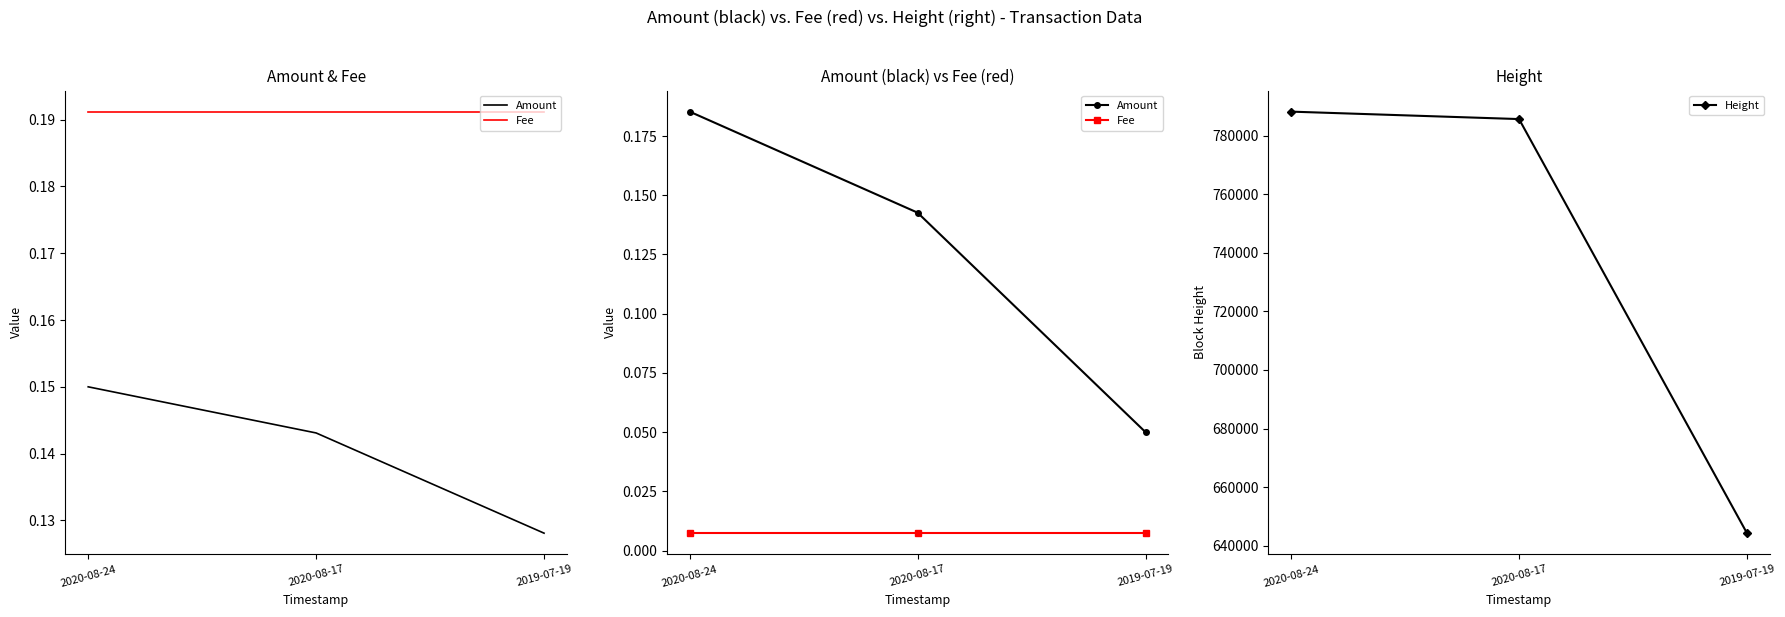

Count the number of data series in this chart.

3